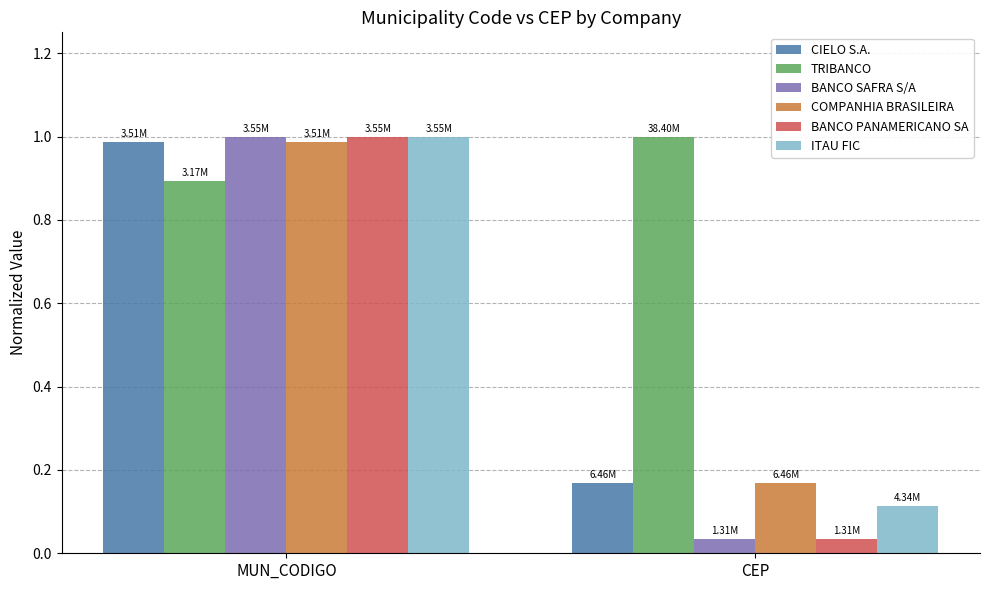

Is the value of ITAU FIC at MUN_CODIGO greater than the value of COMPANHIA BRASILEIRA at MUN_CODIGO?

Yes